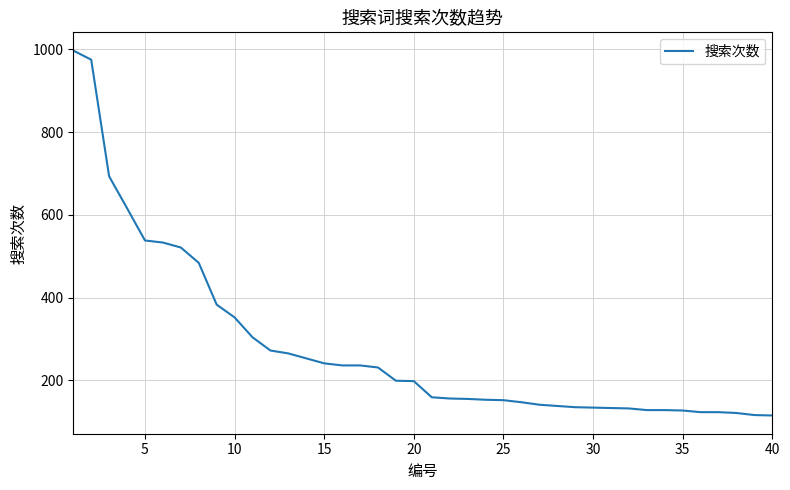

What is the difference between the maximum and minimum values?

882